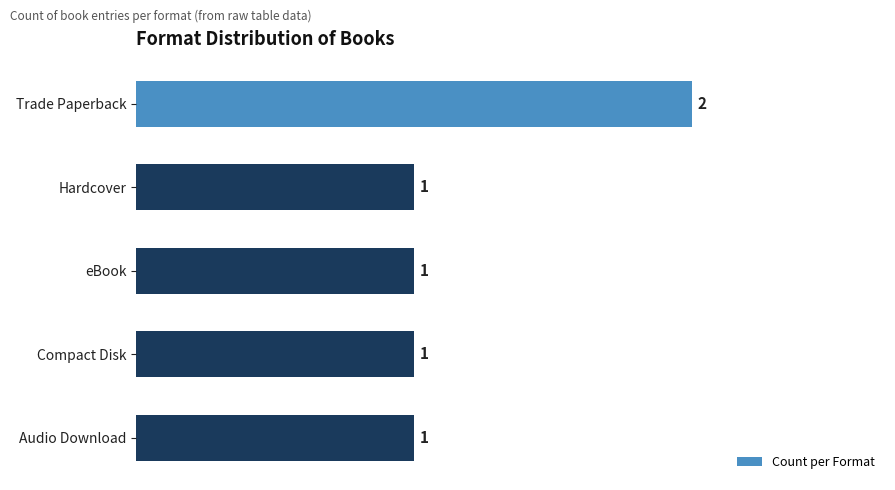

How many values are between 1 and 2?

5